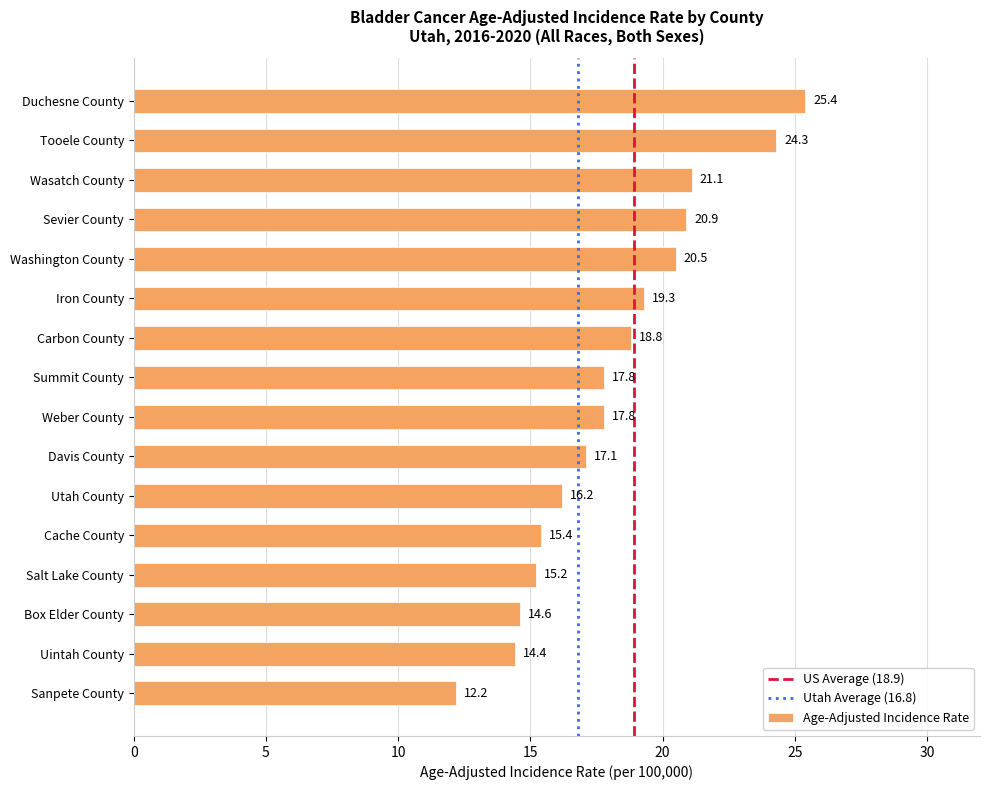

The value at Weber County is 6.7. True or false?

False